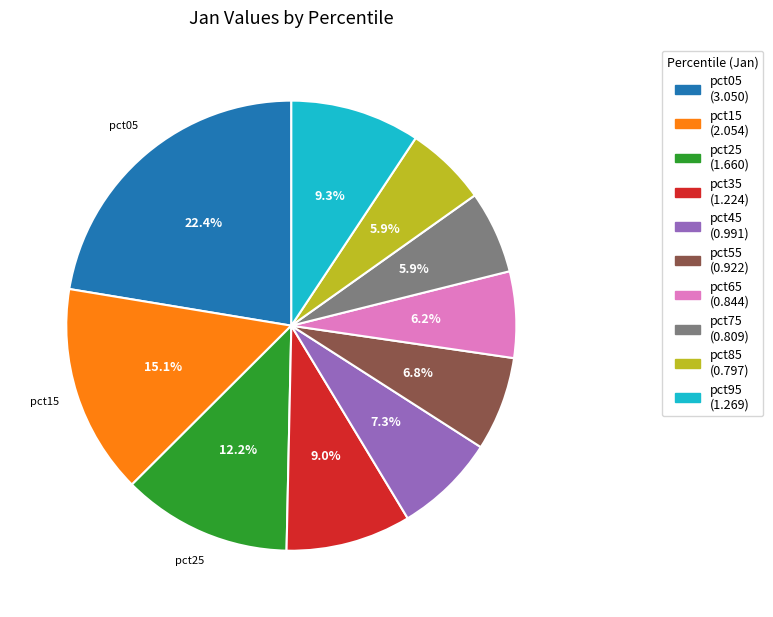

How many slices are in this pie chart?

10